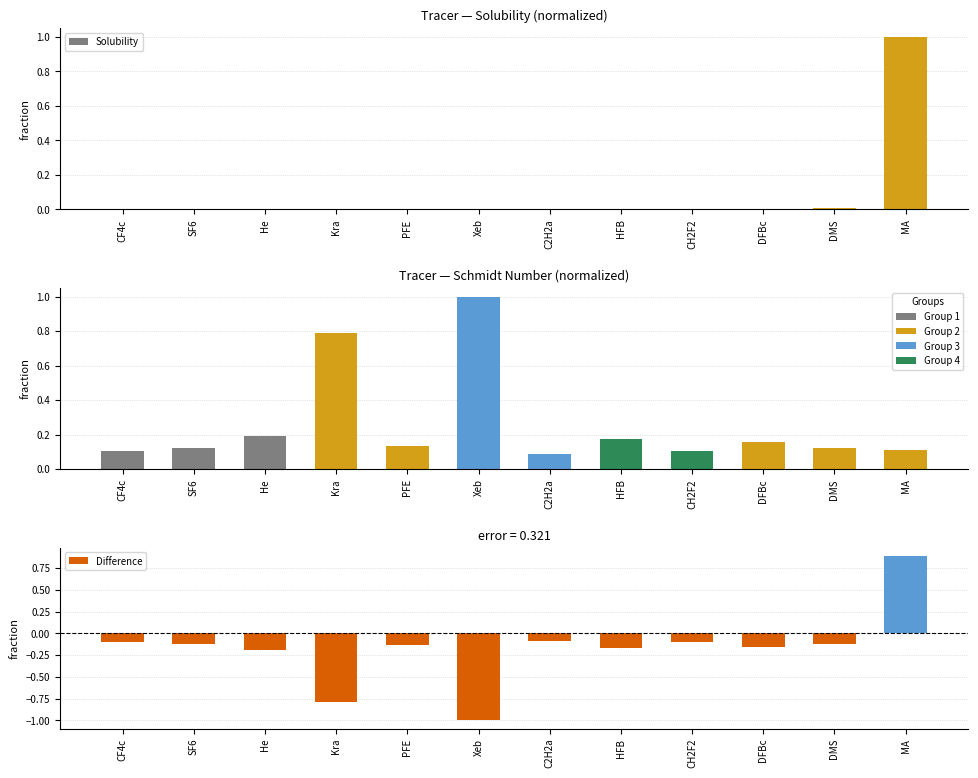

Reading left to right, what are all the values shown in this chart?

Solubility: CF4c=0.0	SF6=0.0	He=0.0	Kra=0.0	PFE=0.0	Xeb=0.0	C2H2a=0.0	HFB=0.0	CH2F2=0.0	DFBc=0.0	DMS=0.0	MA=1.0
Schmidt number: CF4c=0.1	SF6=0.1	He=0.2	Kra=0.8	PFE=0.1	Xeb=1.0	C2H2a=0.1	HFB=0.2	CH2F2=0.1	DFBc=0.2	DMS=0.1	MA=0.1
Difference: CF4c=-0.1	SF6=-0.1	He=-0.2	Kra=-0.8	PFE=-0.1	Xeb=-1.0	C2H2a=-0.1	HFB=-0.2	CH2F2=-0.1	DFBc=-0.2	DMS=-0.1	MA=0.9